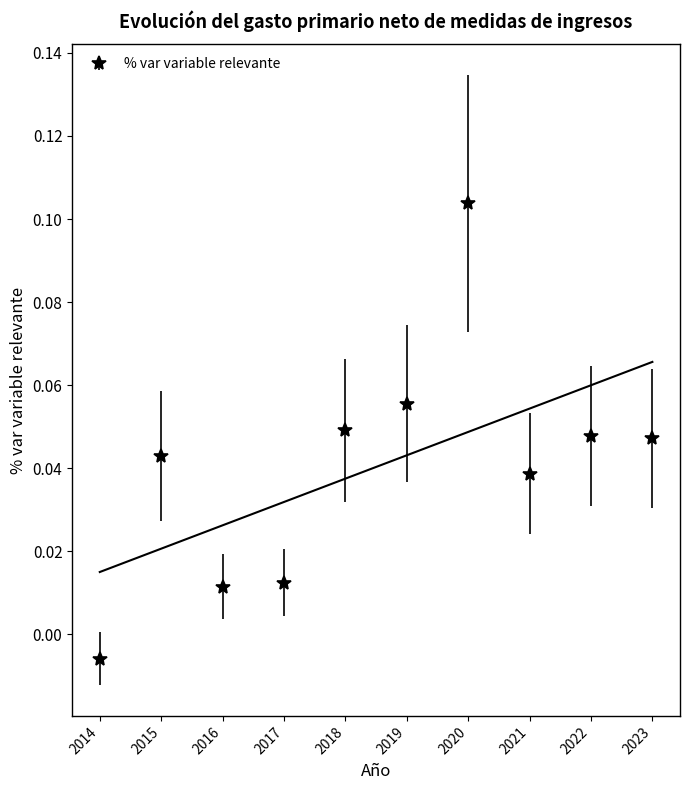

At which category does the data reach its first local peak?

2015